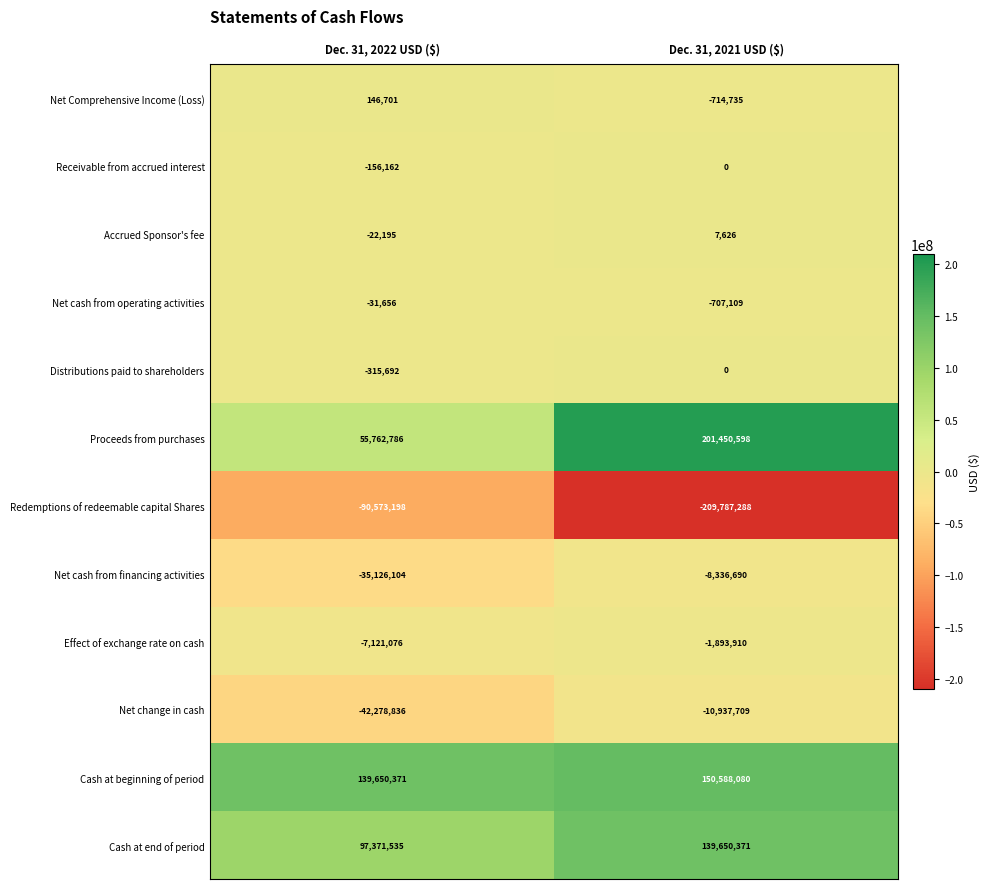

What is the minimum value shown in the chart?

-209787288